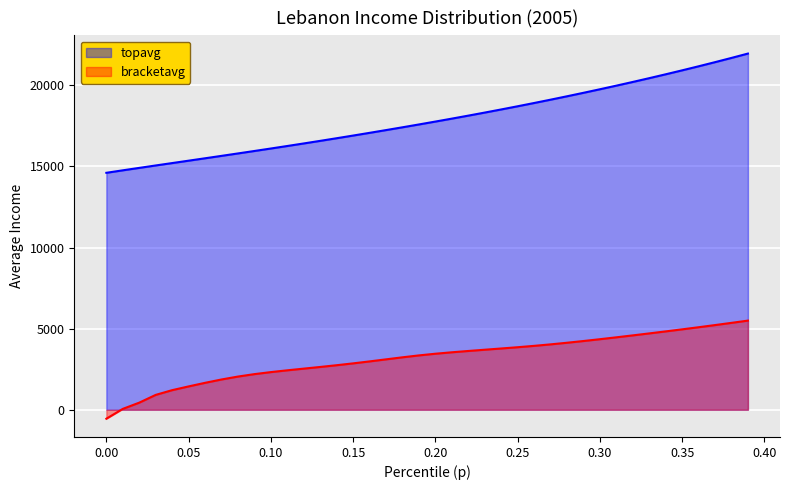

Which series has the largest range (max minus min)?

topavg